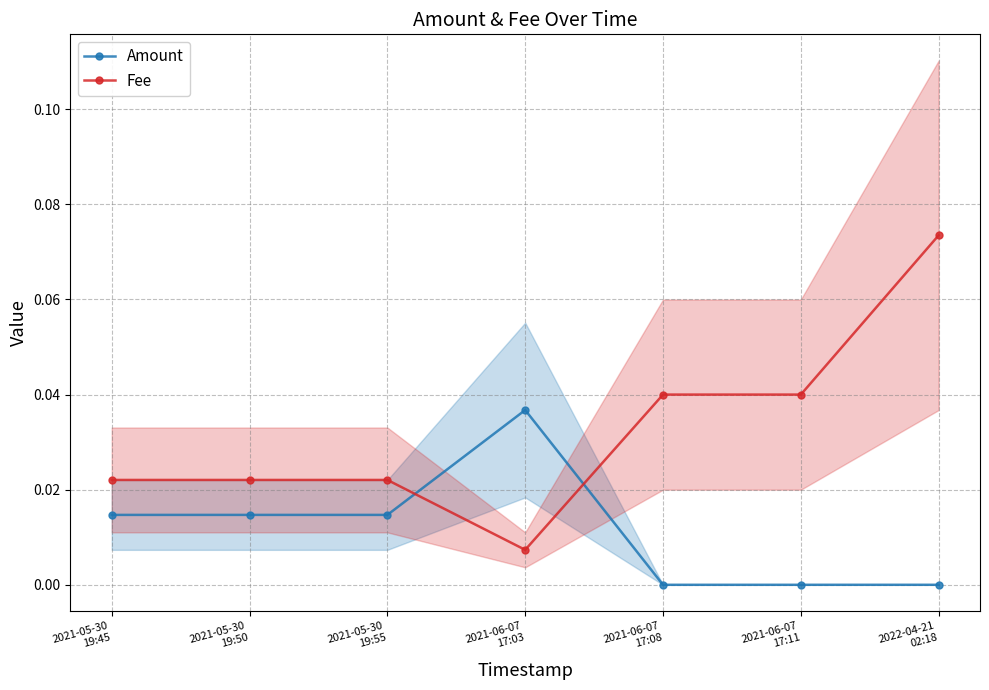

At 2021-06-07
17:11, list the series in order from largest to smallest.

Fee, Amount